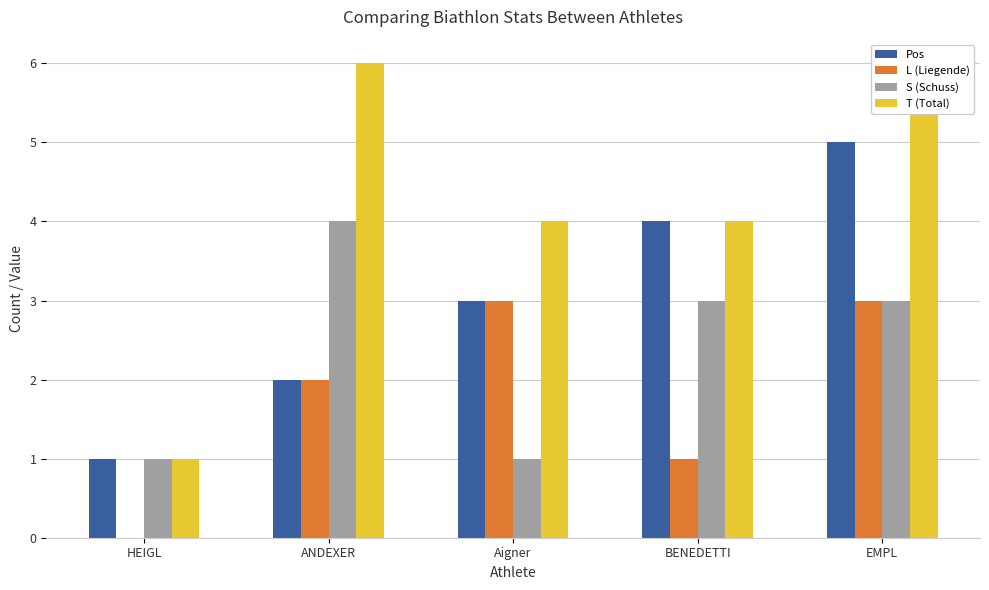

How many categories are shown in the chart?

5